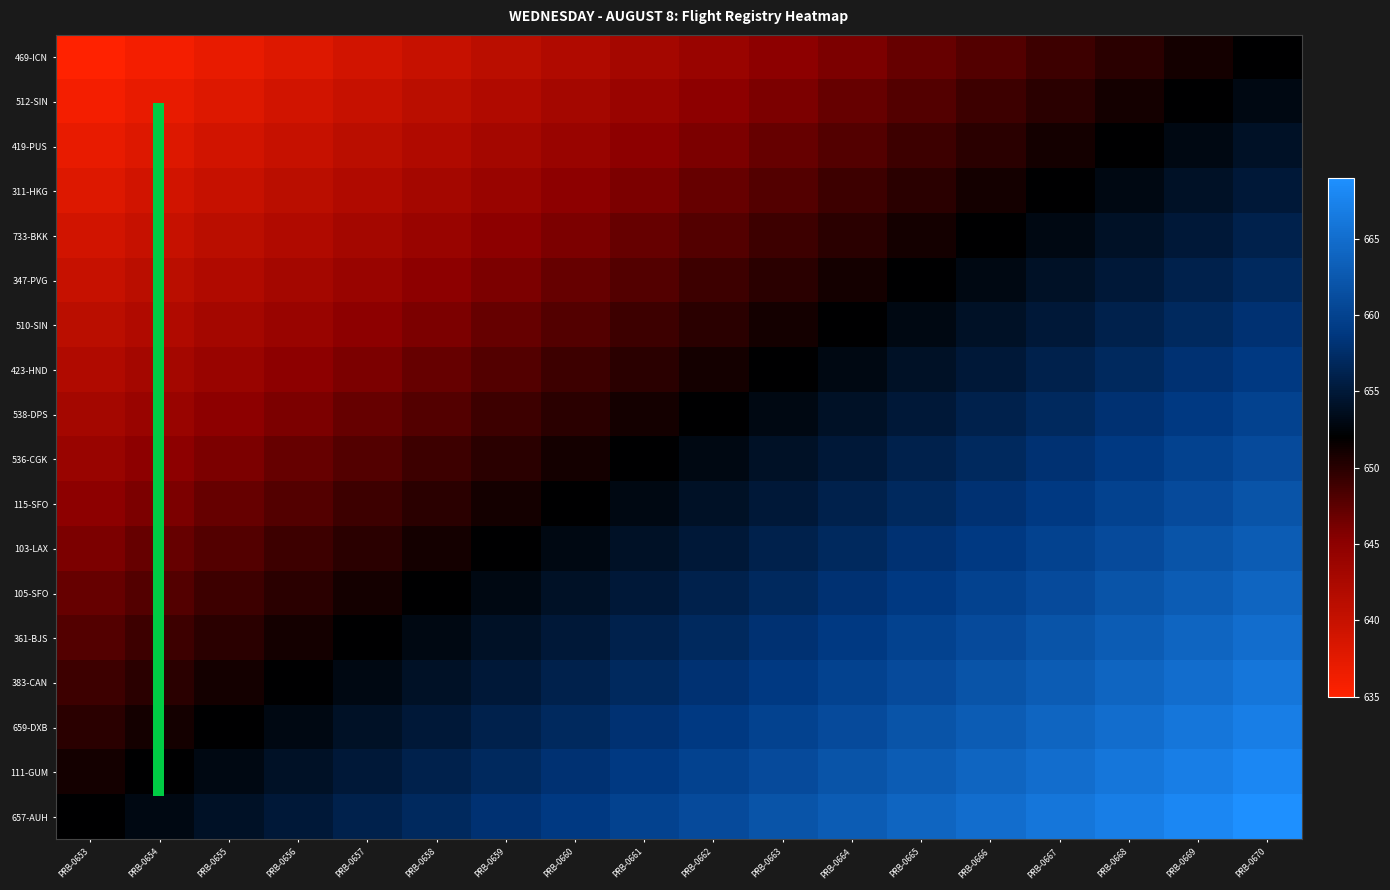

At PRB-0662, list the series in order from largest to smallest.

657-AUH, 111-GUM, 659-DXB, 383-CAN, 361-BJS, 105-SFO, 103-LAX, 115-SFO, 536-CGK, 538-DPS, 423-HND, 510-SIN, 347-PVG, 733-BKK, 311-HKG, 419-PUS, 512-SIN, 469-ICN